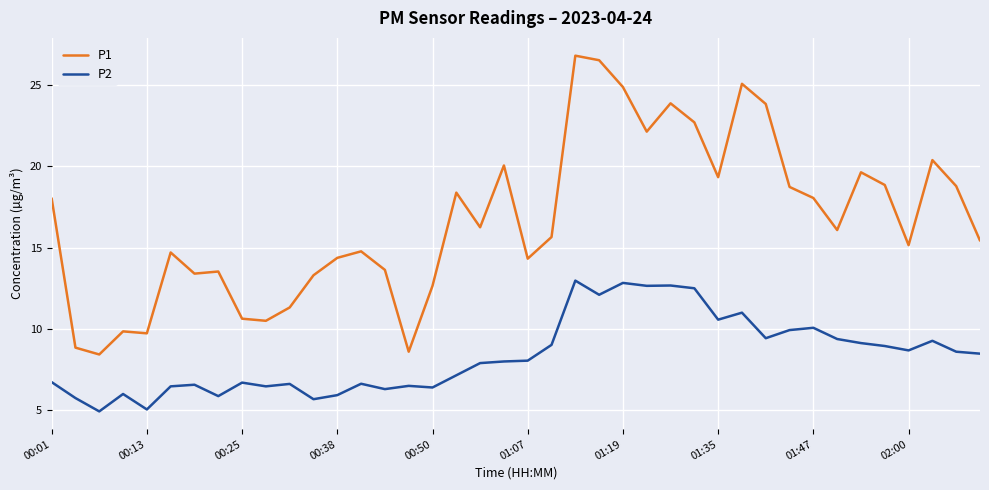

What is the minimum value shown in the chart?

4.9